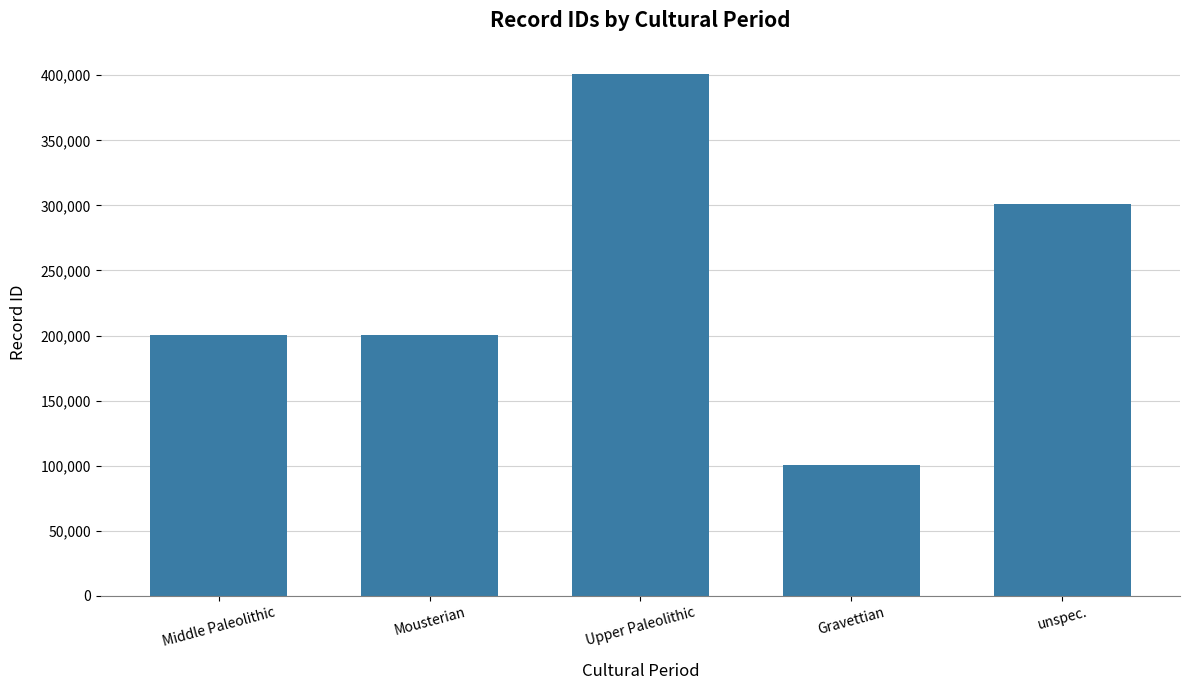

The value at Mousterian is 200488. True or false?

True